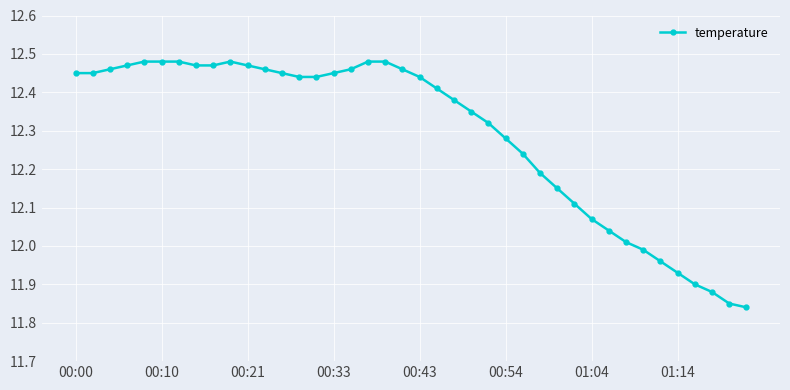

True or false: there are more than 0 points higher than both neighbors.

True